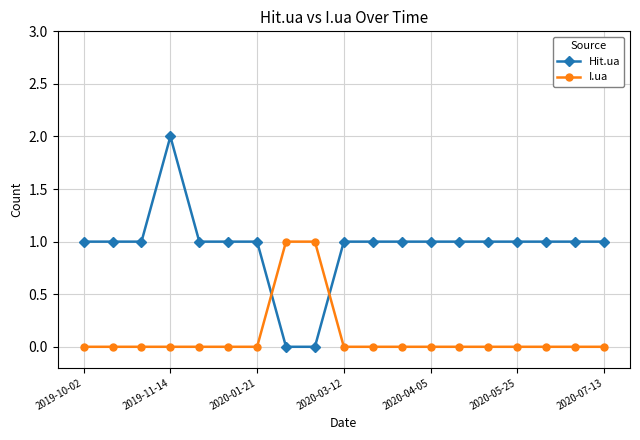

Count the I.ua values in the range 0 to 1.

19